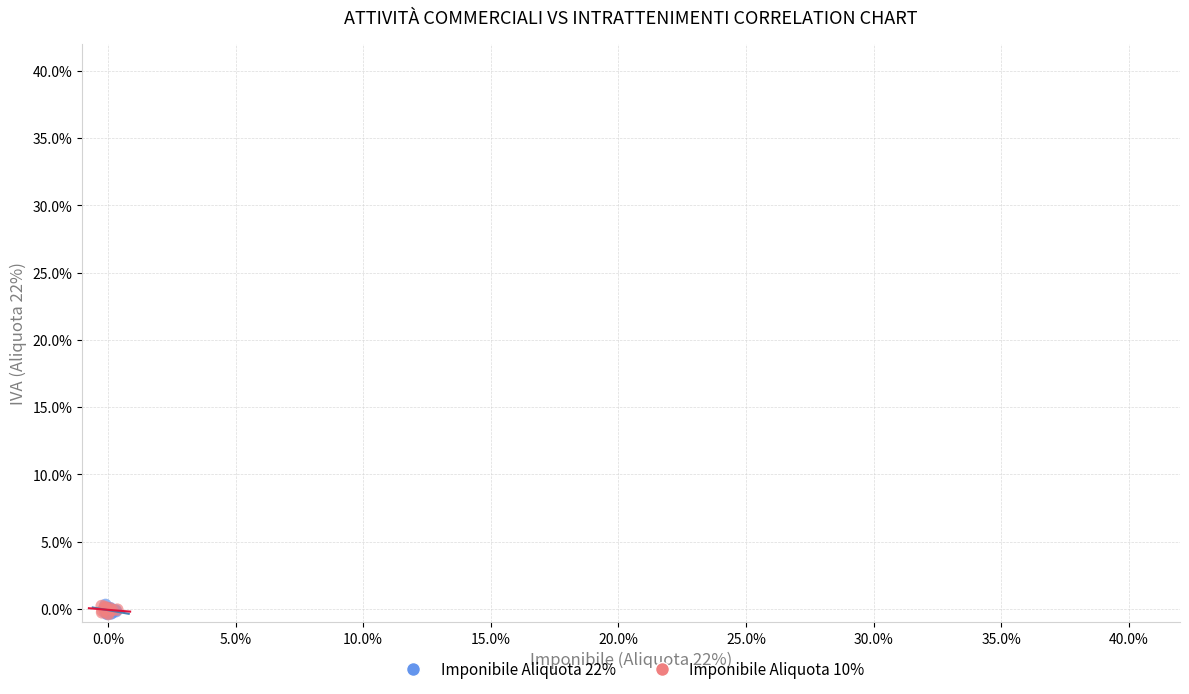

What are all the series names shown in the legend?

Imponibile Aliquota 22%, Imponibile Aliquota 10%